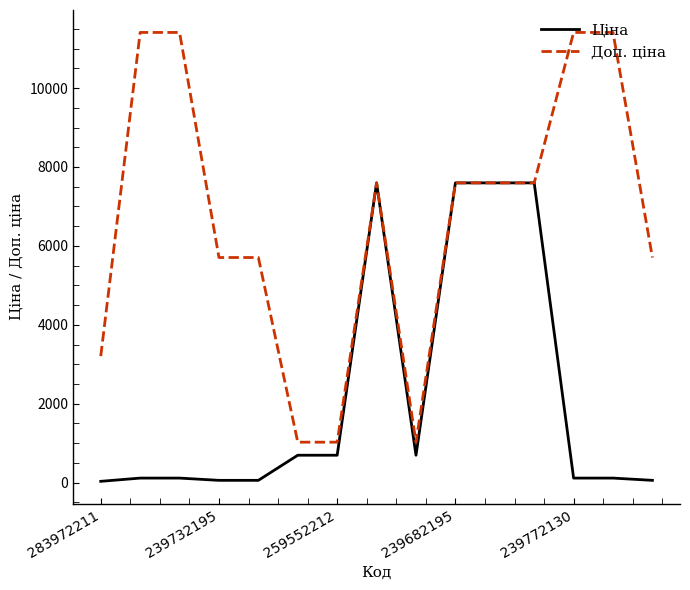

Which series has the largest total across all categories?

Доп. ціна